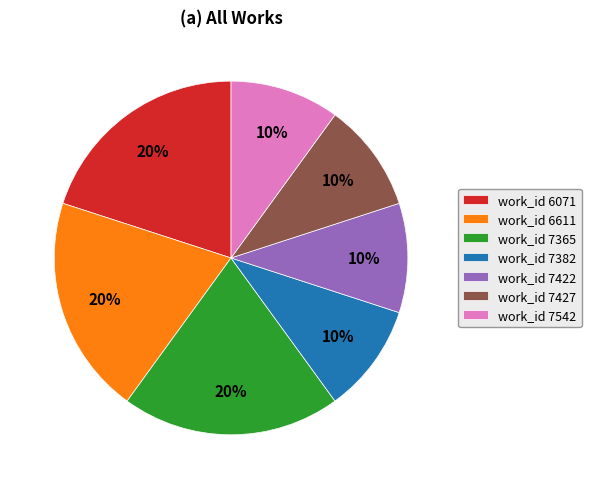

Is work_id 7542 the majority of the pie?

No